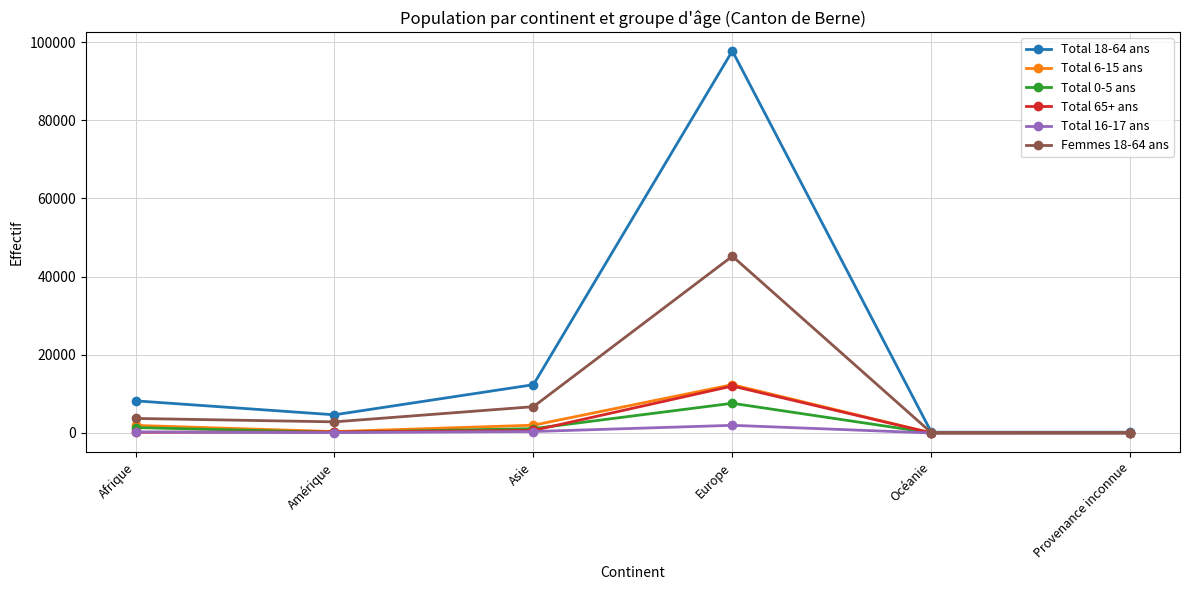

Which series has the largest total across all categories?

Total 18-64 ans